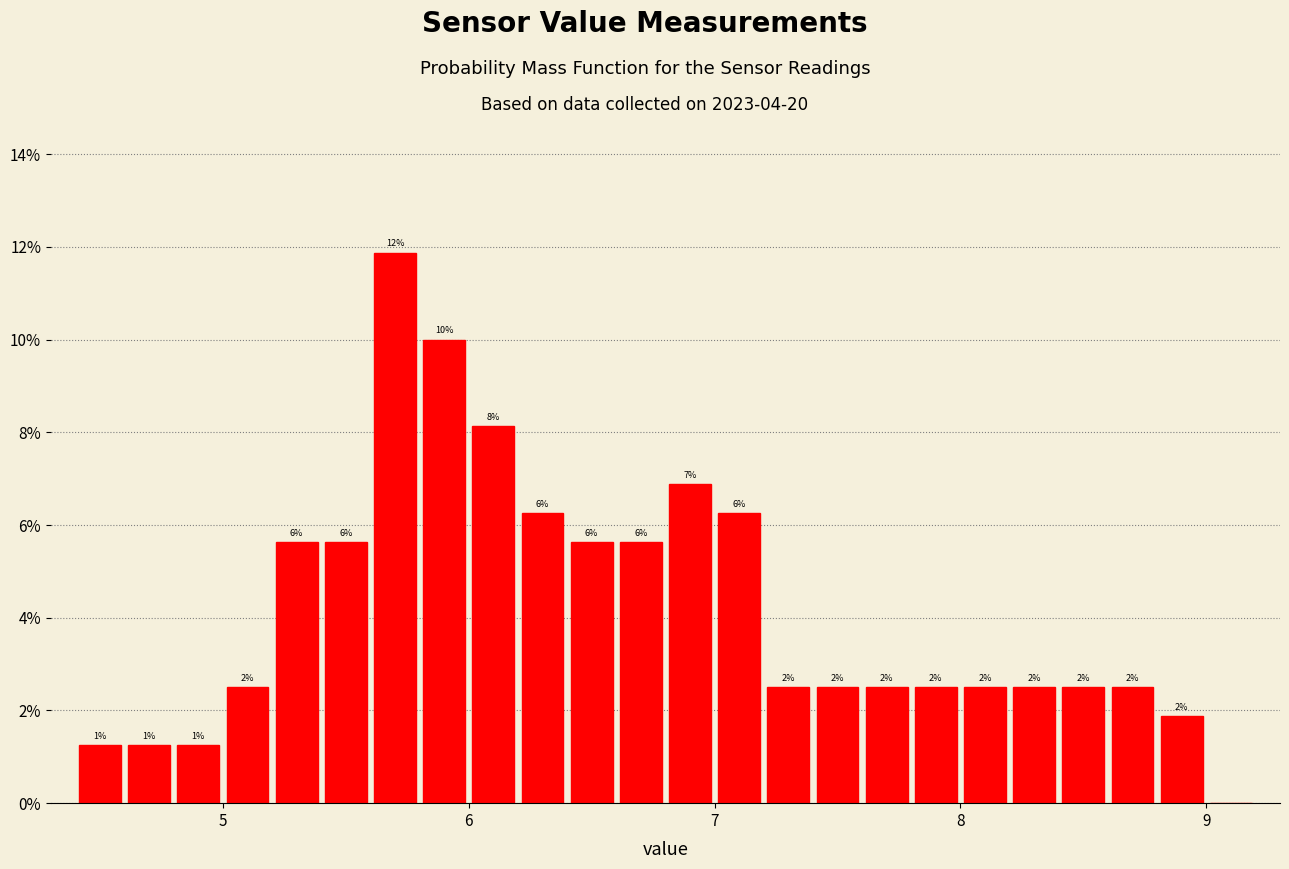

Read against the x-axis, roughly where is the centre of the tallest bar?

5.7